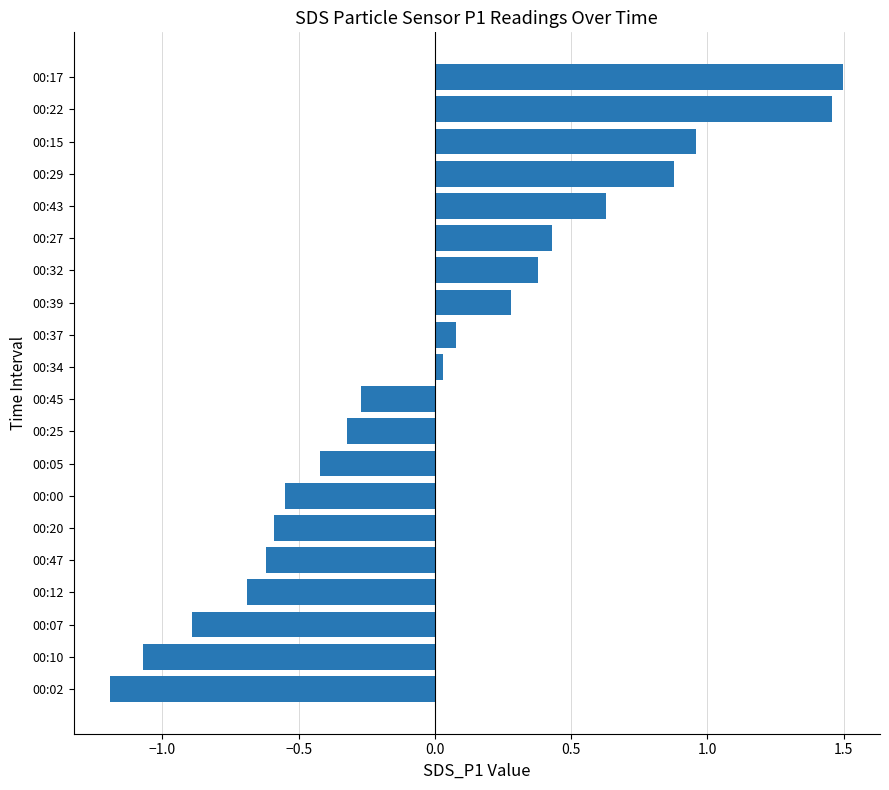

Which label corresponds to the largest value in the chart?

00:17